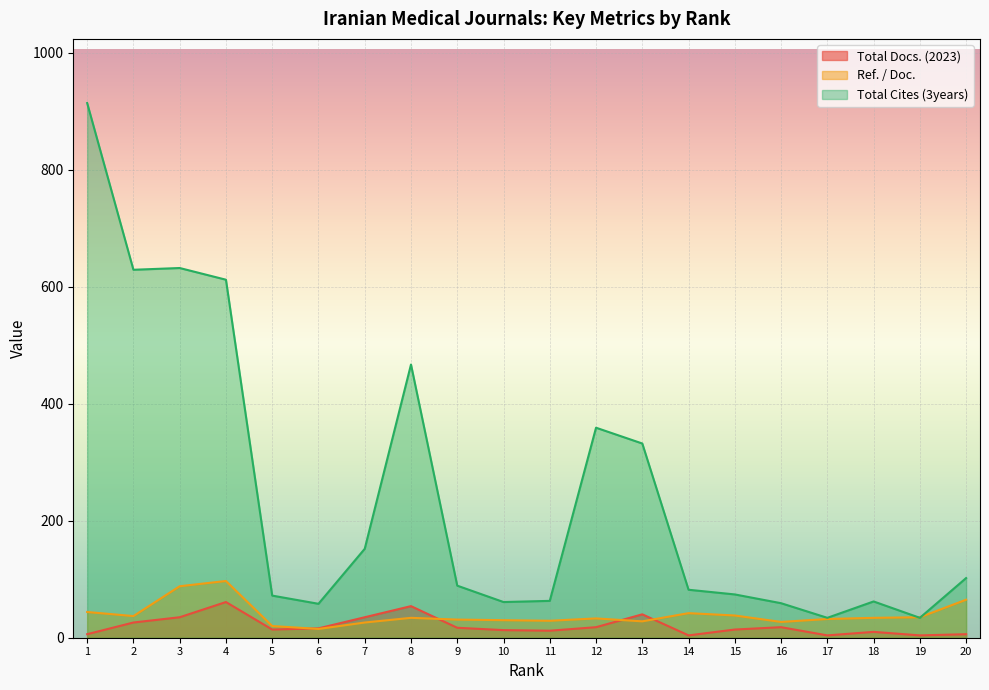

What is the minimum value shown in the chart?

4